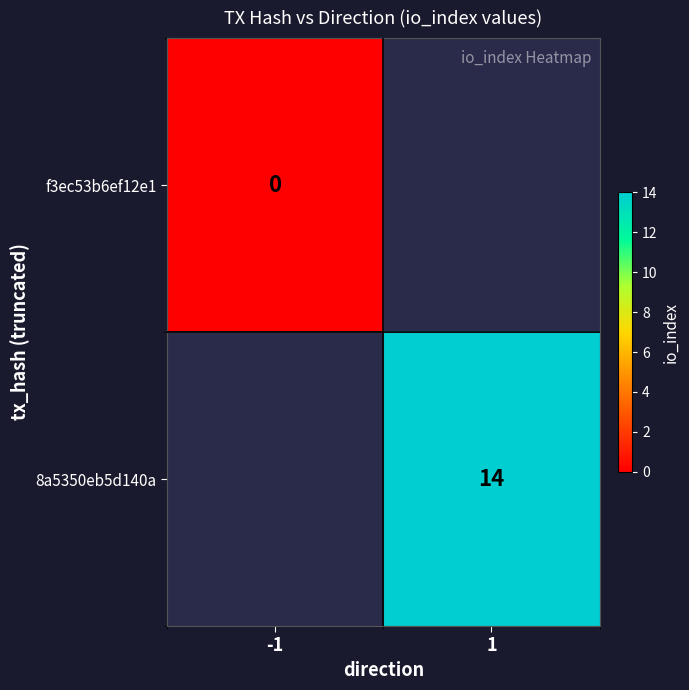

Is it true that 8a5350eb5d140a equals 22 at 1?

False